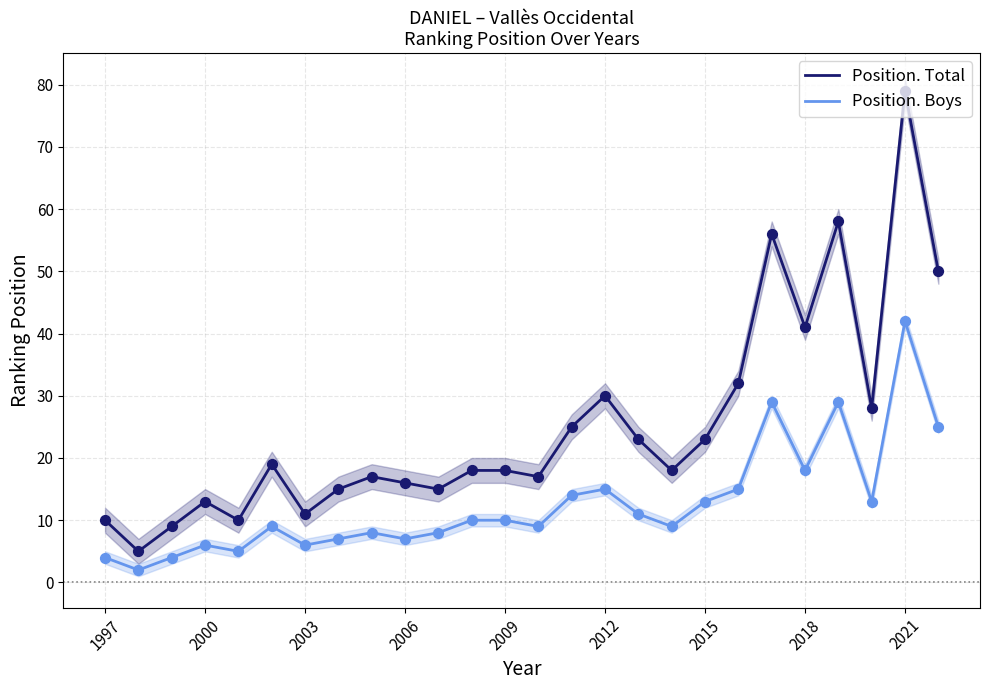

True or false: Position. Total and Position. Boys cross at least once.

False